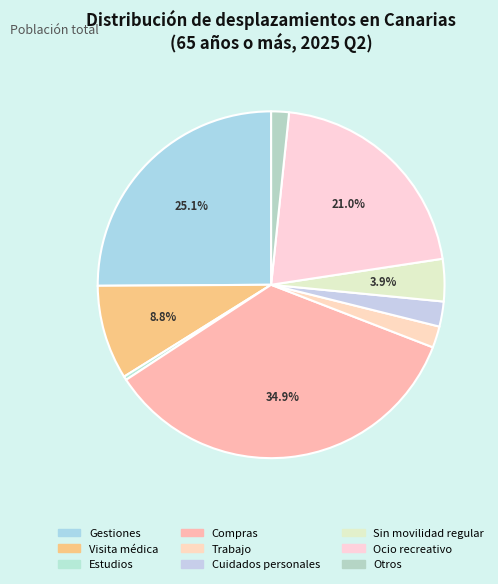

Is the sum of Ocio recreativo and Cuidados personales greater than half?

No